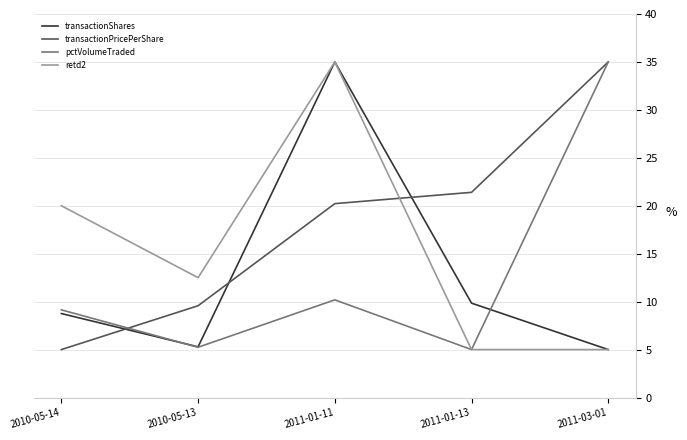

Between which two adjacent categories do transactionPricePerShare and retd2 first intersect?

2011-01-11 and 2011-01-13